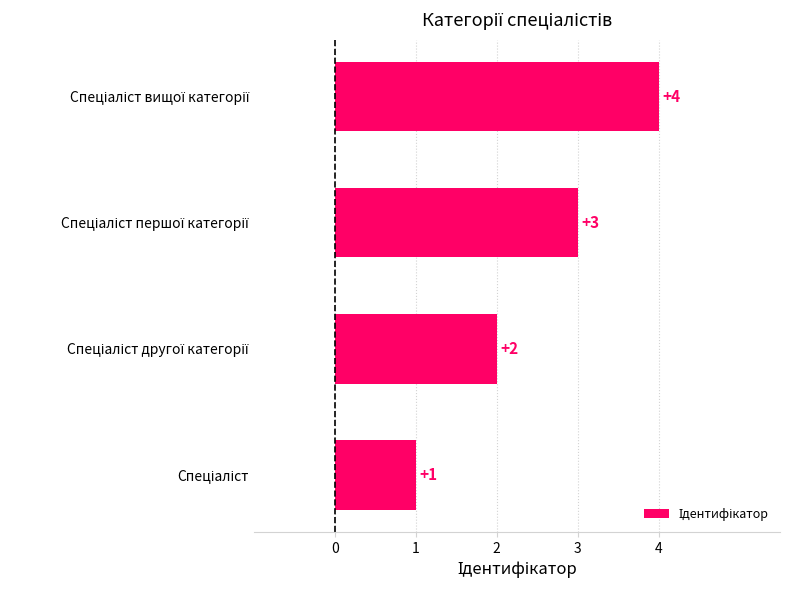

What is the sum of all values?

10